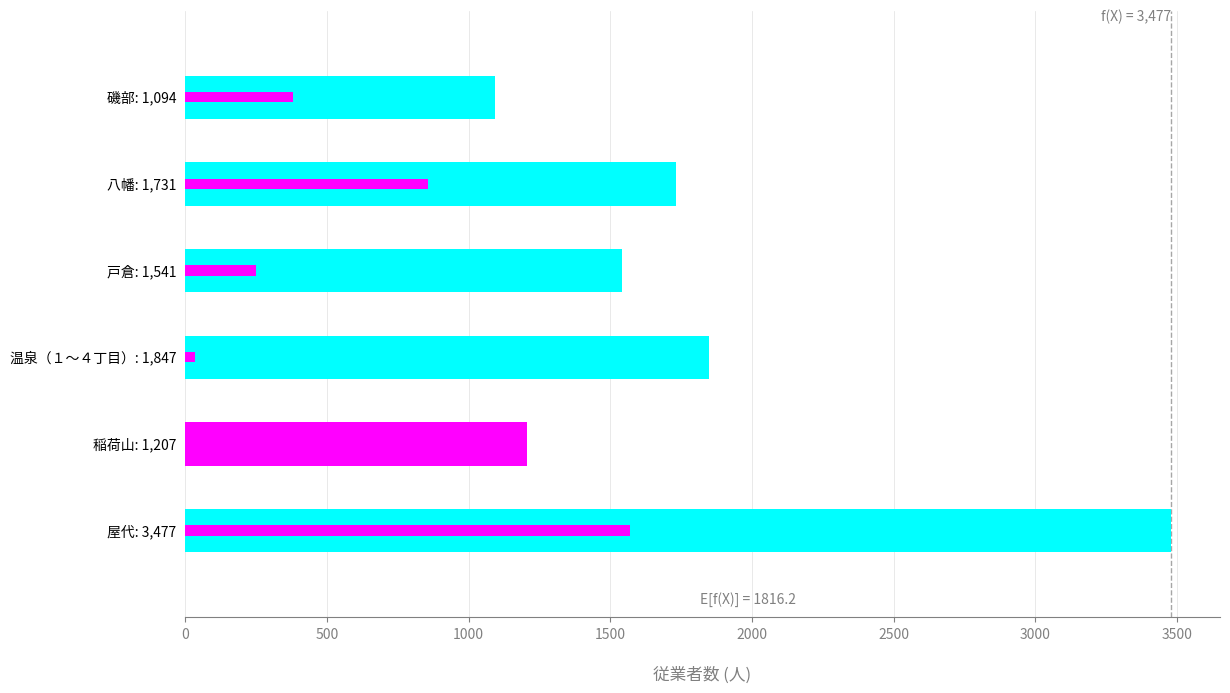

List the series in order of their peak value, lowest first.

従業者数（製造業）, 従業者数（総数）